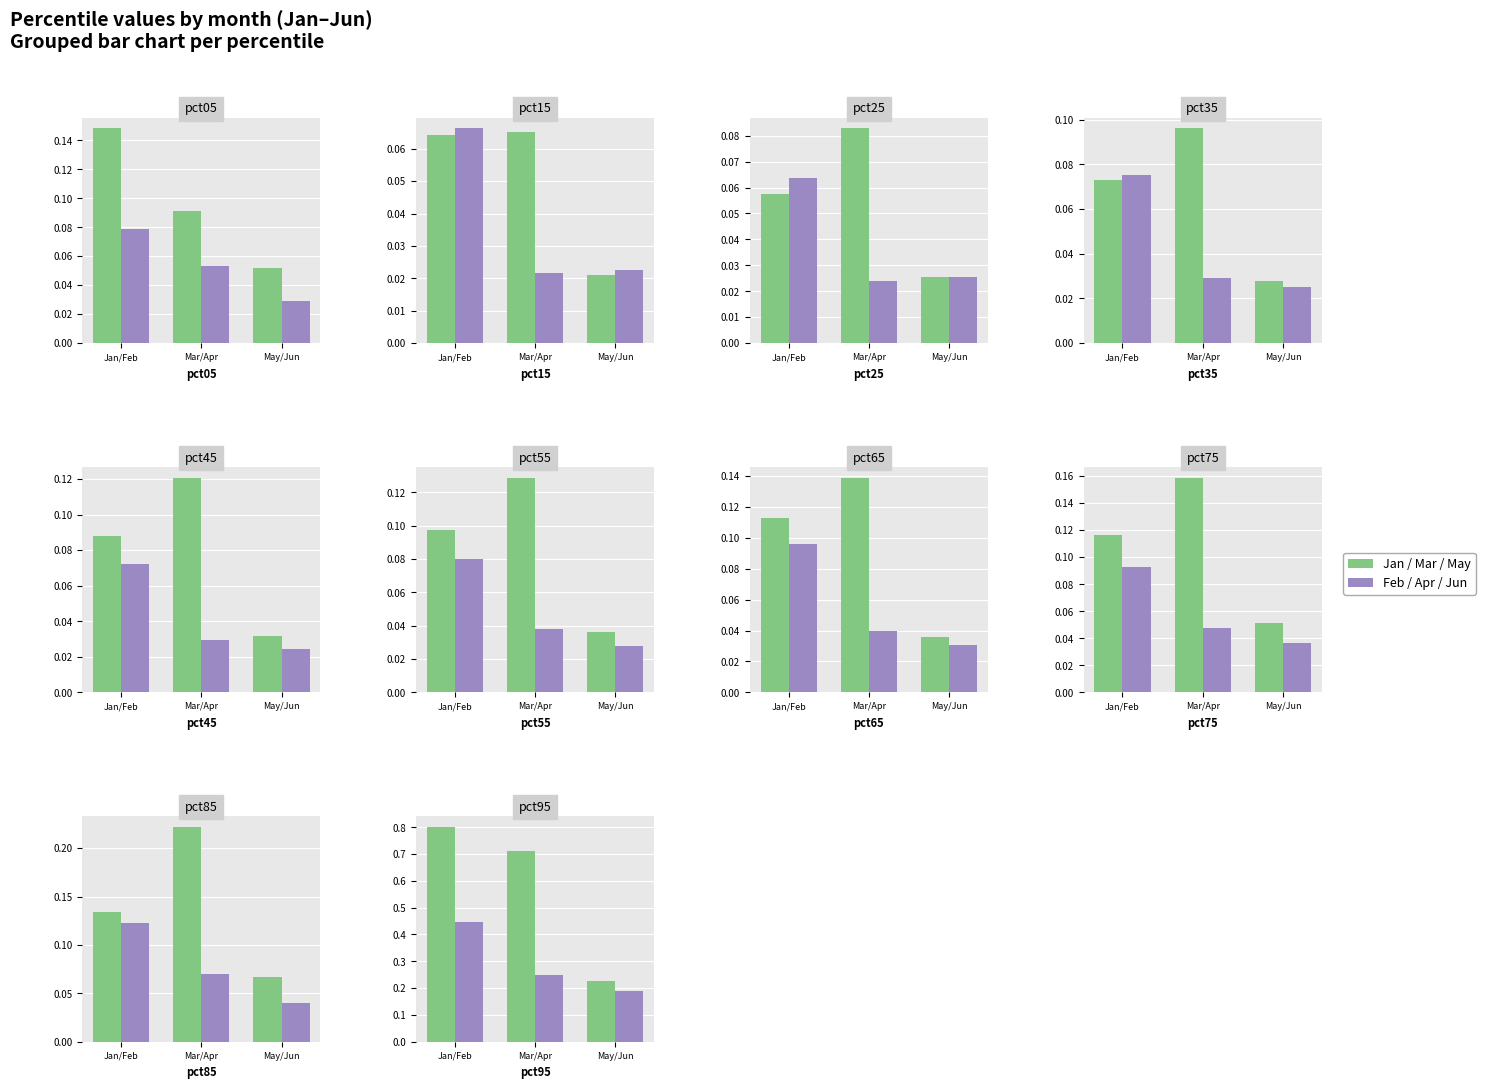

List the labels in order of Apr value, smallest first.

pct15, pct25, pct35, pct45, pct55, pct65, pct75, pct05, pct85, pct95